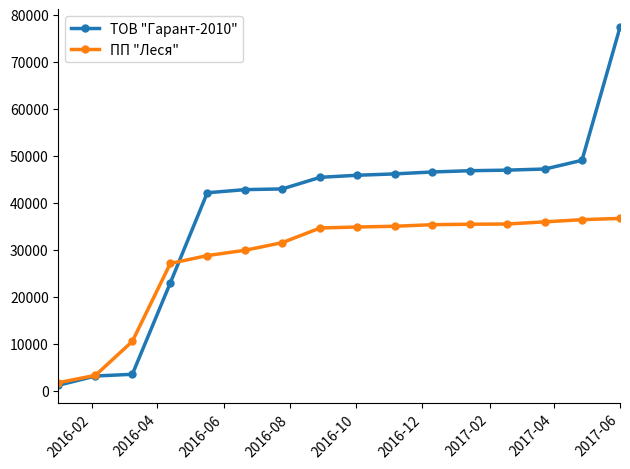

What are all the series names shown in the legend?

ТОВ "Гарант-2010", ПП "Леся"